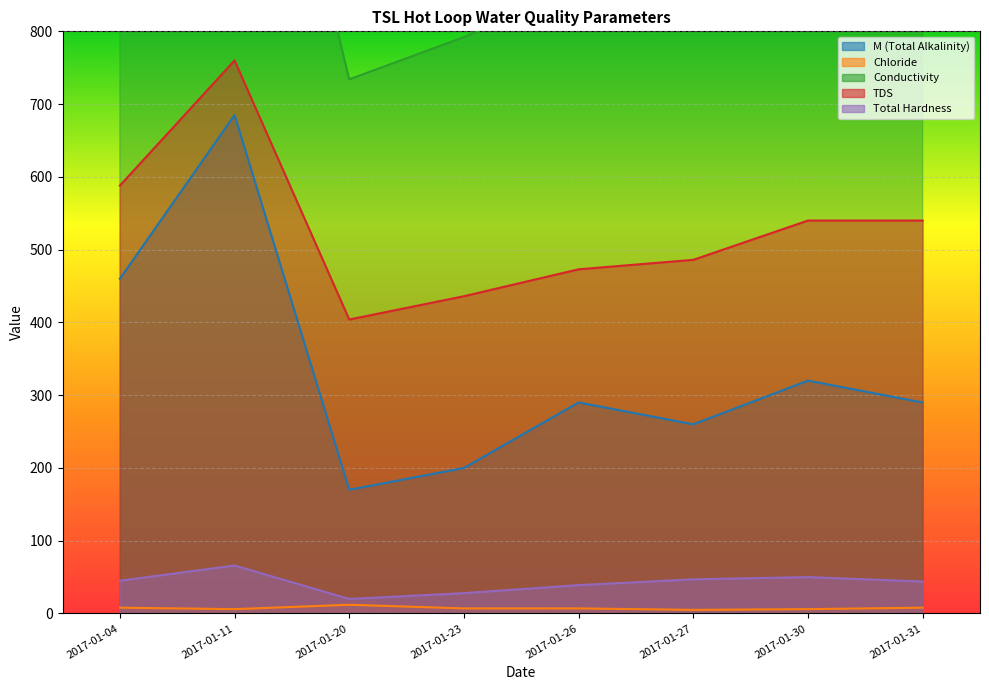

True or false: Chloride has more than 0 points higher than both neighbors.

True